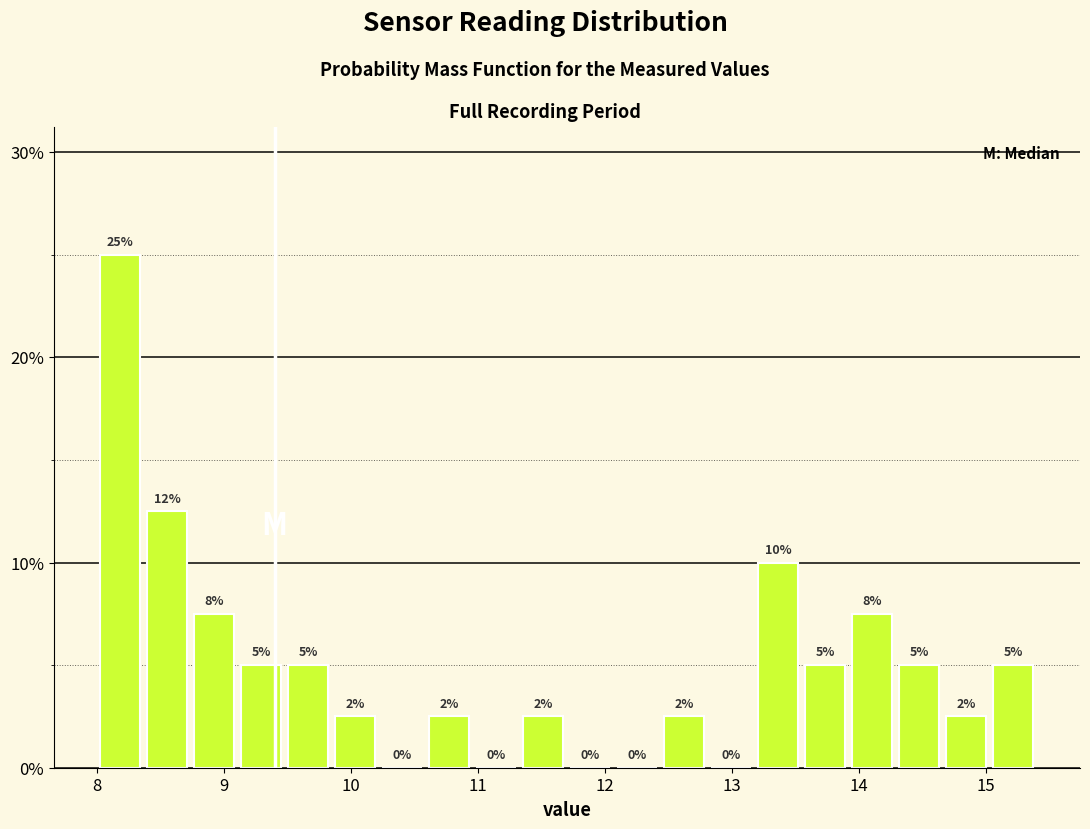

Around what value on the x-axis is the tallest bar? Give the approximate position of its centre, as read against the axis.

8.2